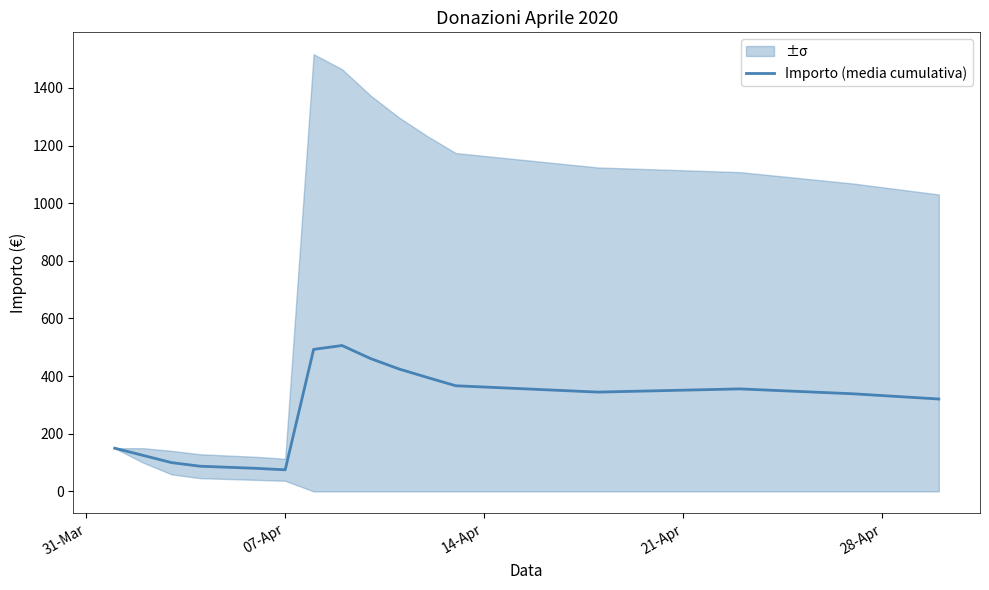

What is the value of the 16th point from the left?

320.6